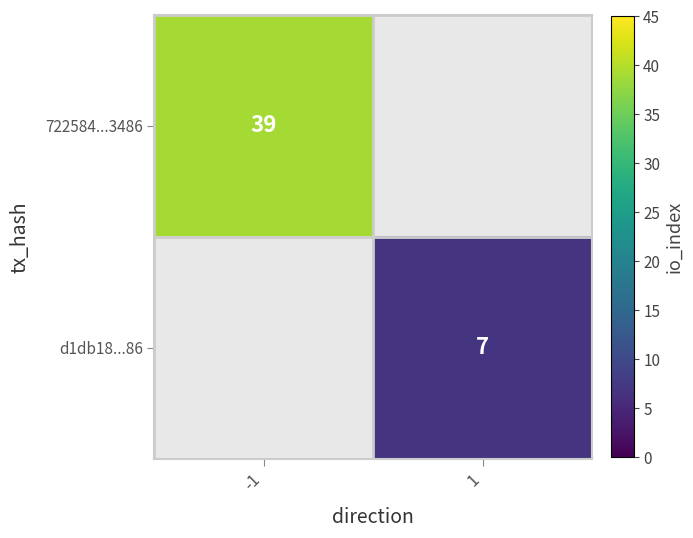

Is it true that d1db18...86 equals 7 at 1?

True